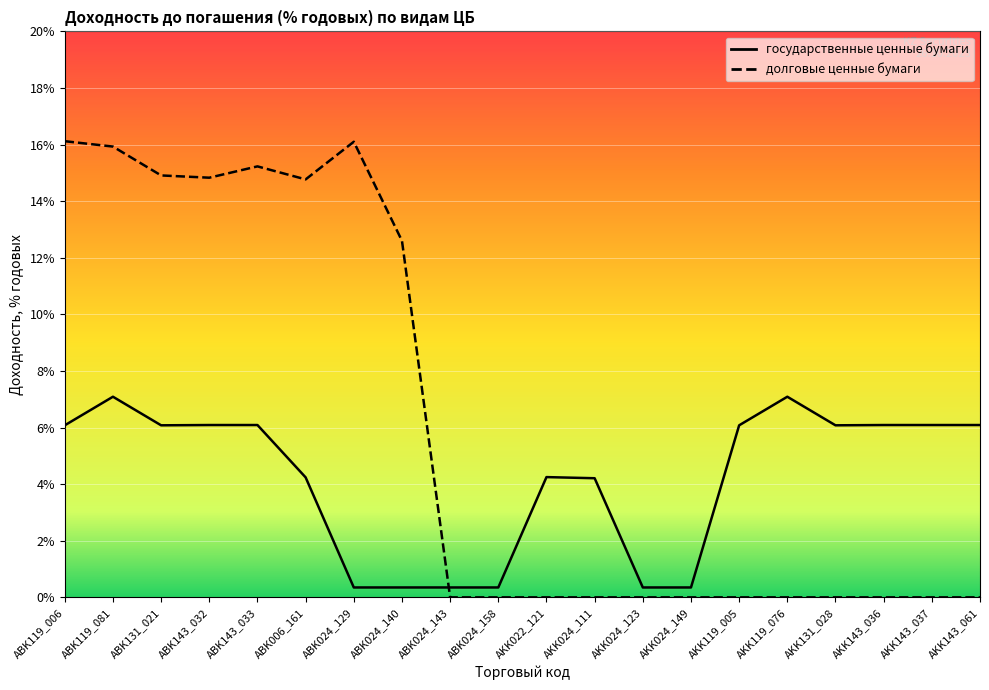

True or false: долговые ценные бумаги has a value of 15.2 at ABK143_033.

True